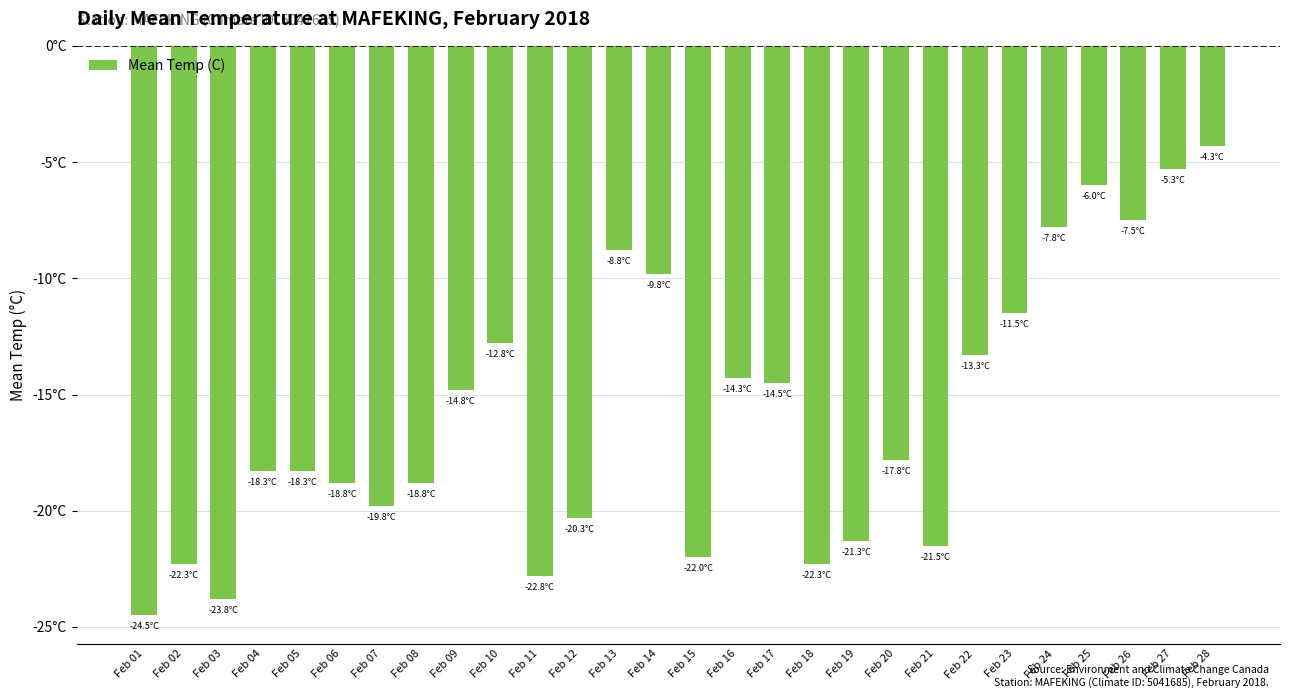

At which label does the data first exceed -17?

Feb 09